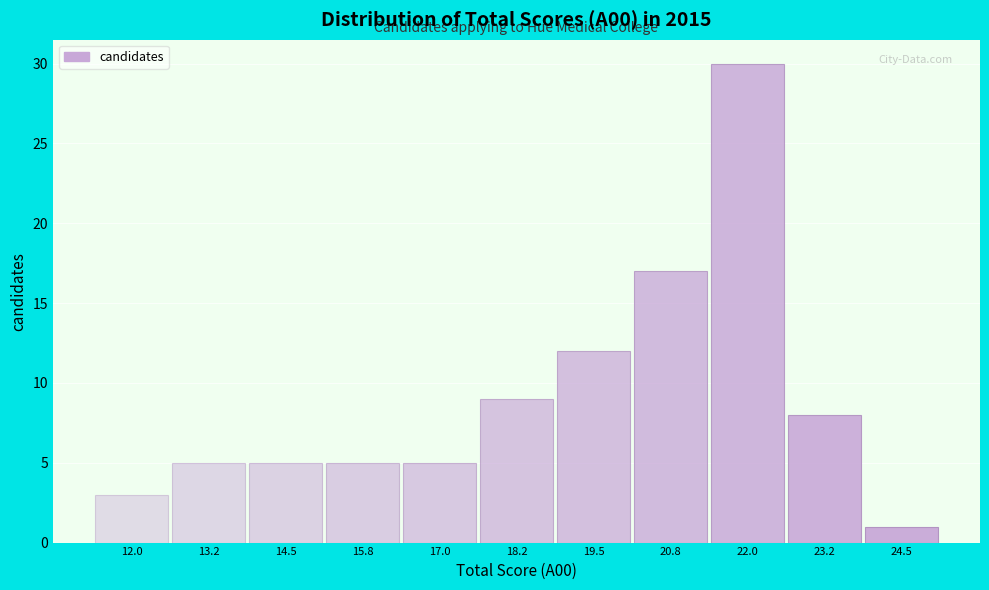

Reading left to right, transcribe all the data shown in this chart.

3	5	5	5	5	9	12	17	30	8	1